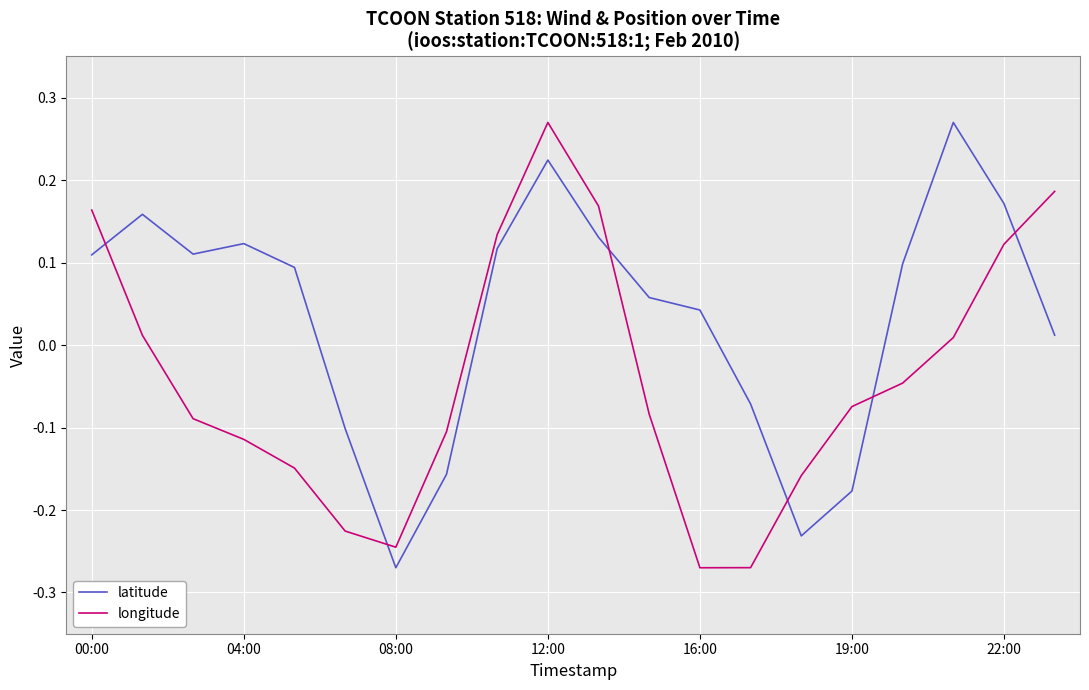

How many values in longitude are above zero?

8